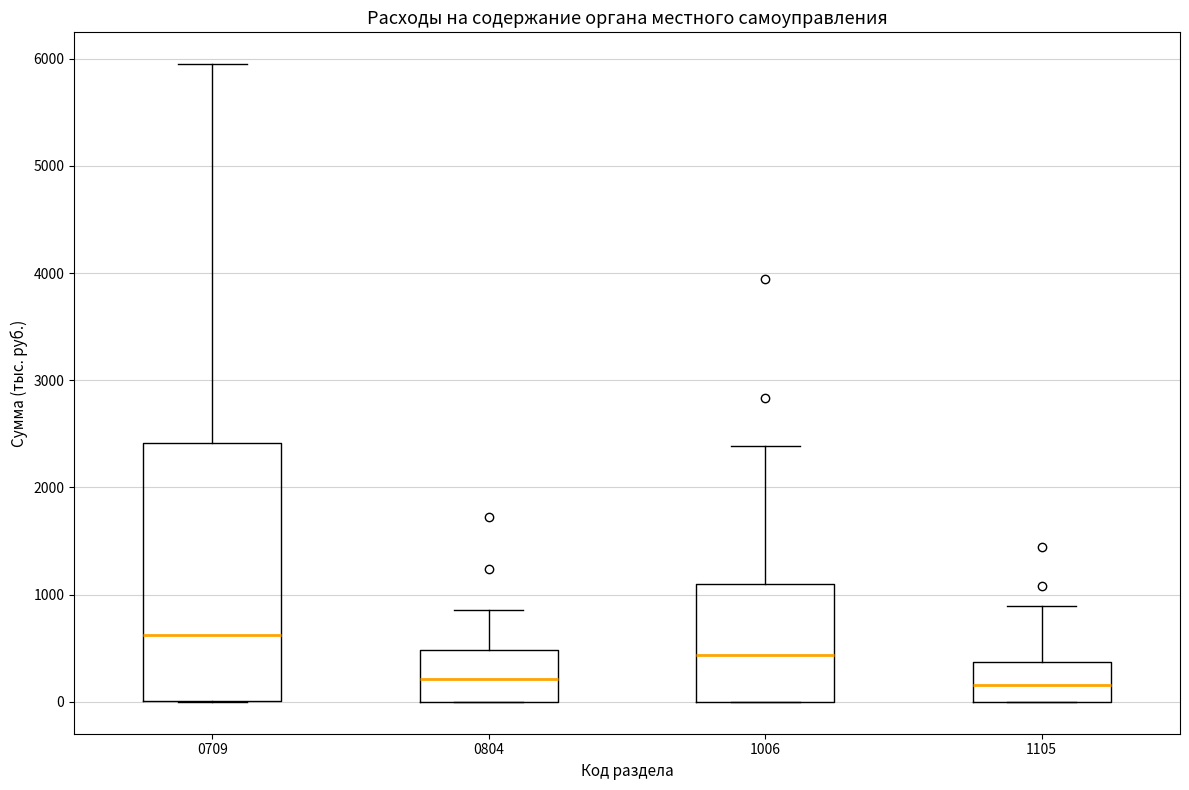

Where does the median line of the box at x = 1105 sit on the y-axis? The values are not printed on the chart, so give them approximately, as read against the axis.

200